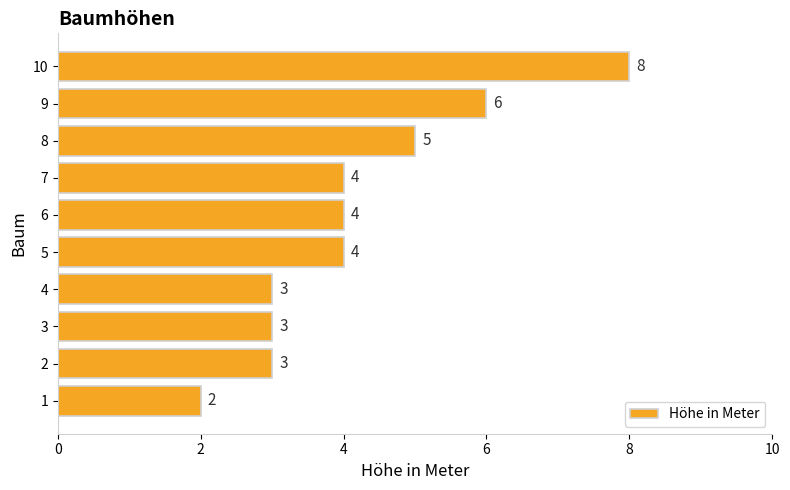

How many values are below 4?

4